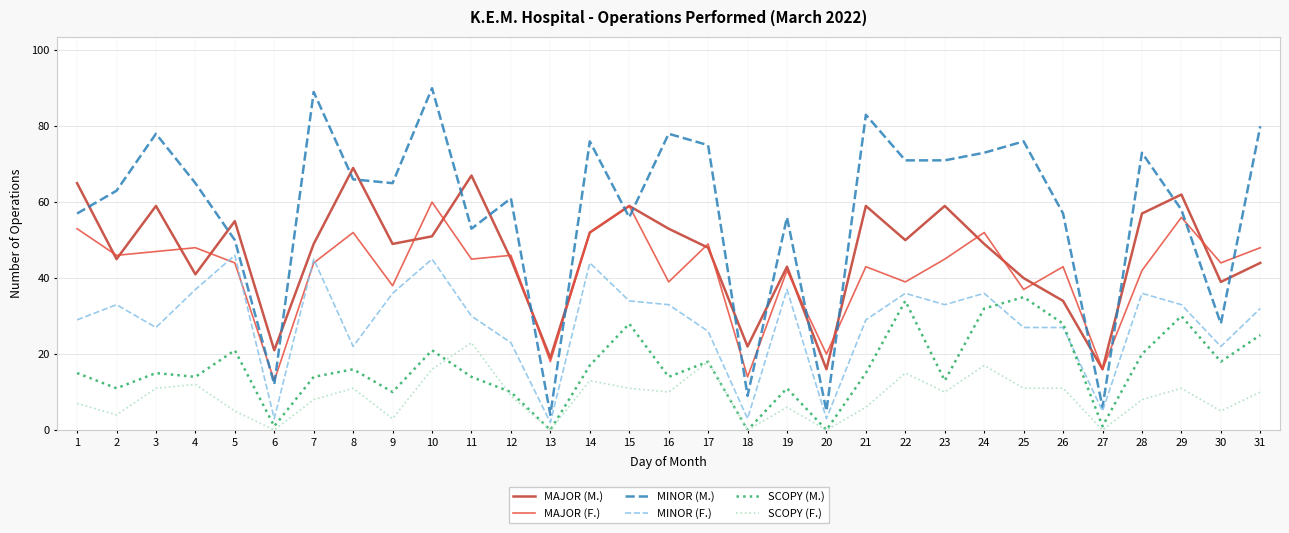

What is the sum of all SCOPY (M.) values?

501